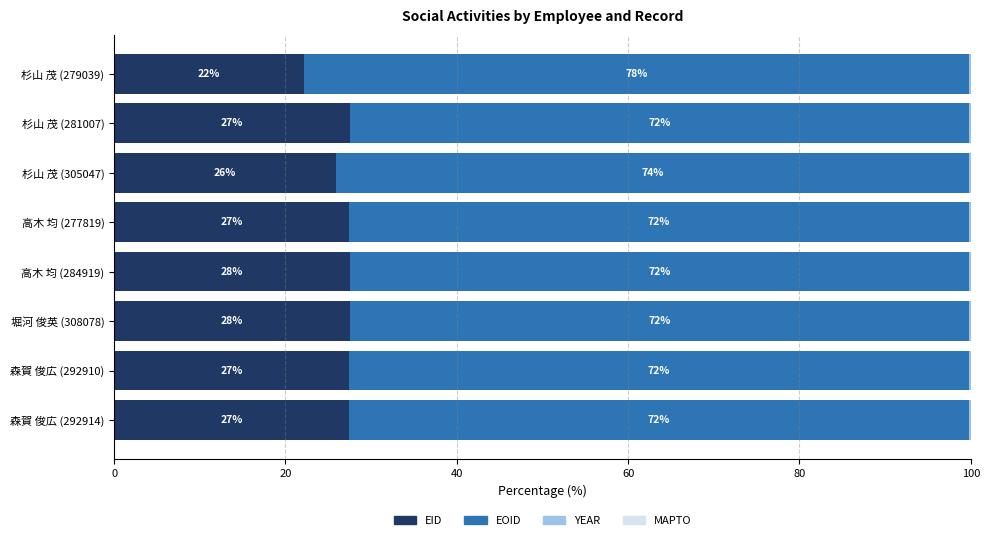

The EID series shows 47.4 at 森賀 俊広 (292914). True or false?

False